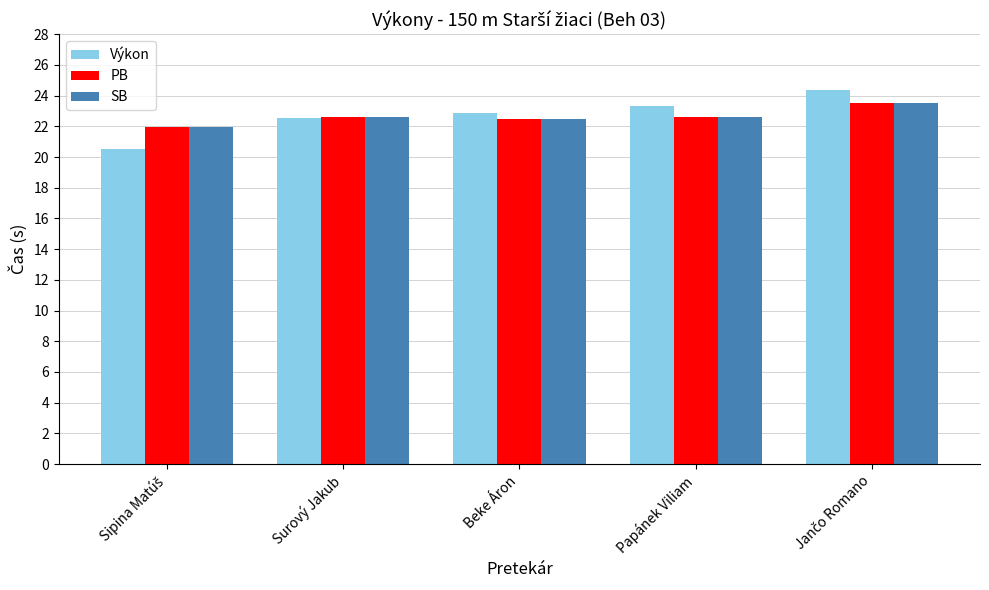

What is the sum of all SB values?

113.2